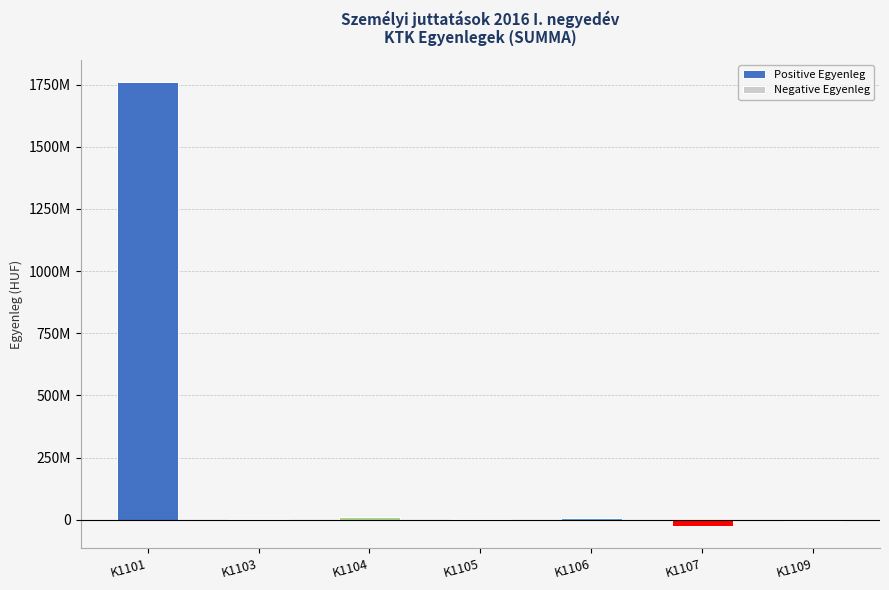

Is it true that Negative Egyenleg equals 0 at K1105?

True